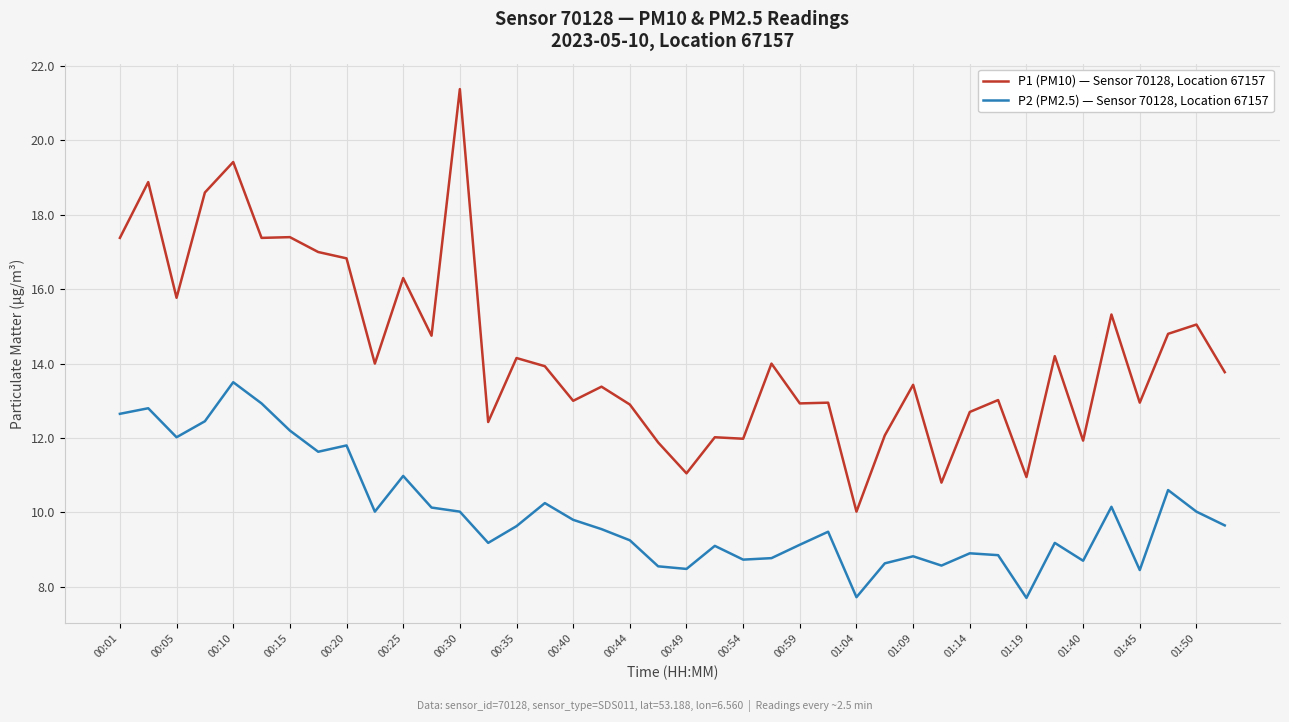

How many categories are shown in the chart?

40